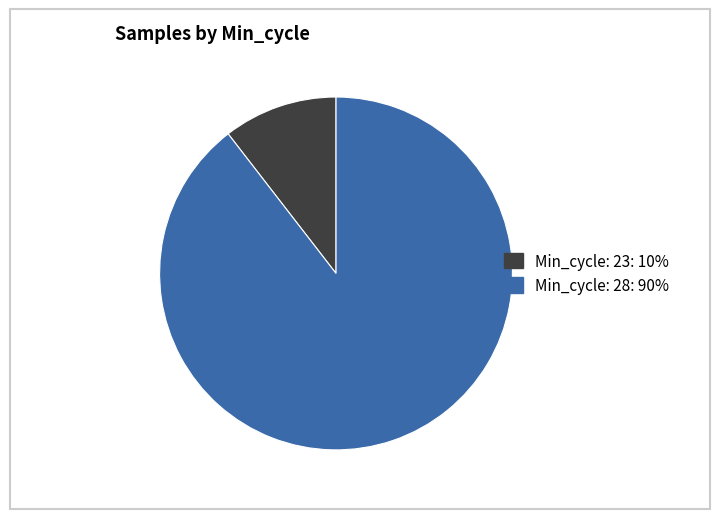

Is there any slice that represents more than half of the pie?

Yes